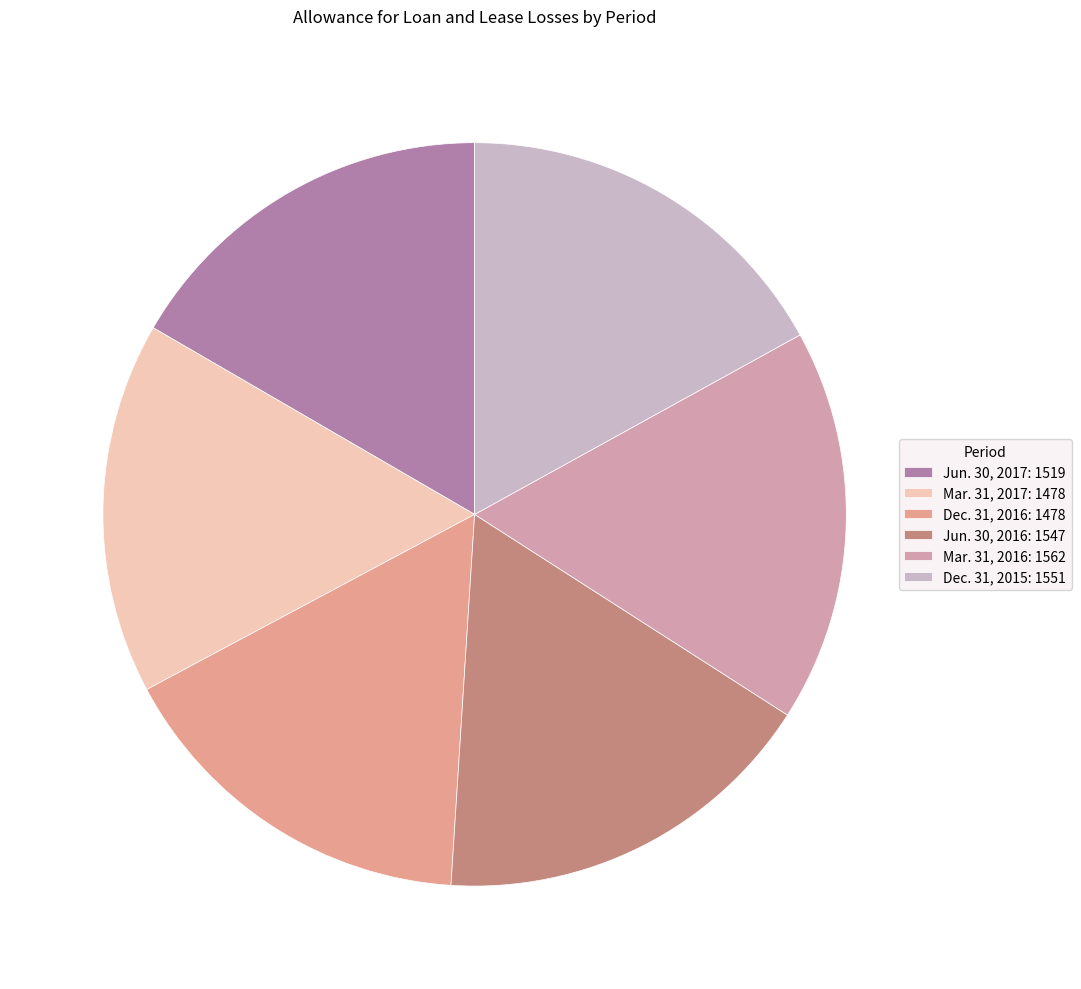

What portion of the pie excludes Mar. 31, 2016?

82.9%